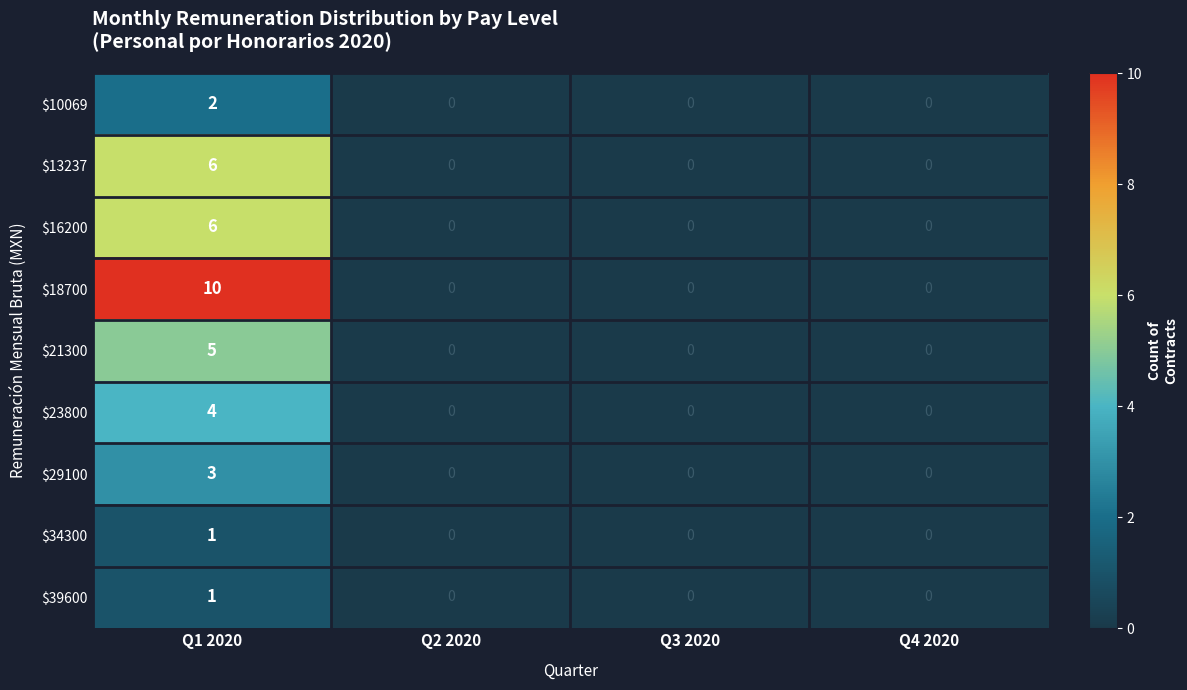

The value of $21300 at Q2 2020 is -3. True or false?

False